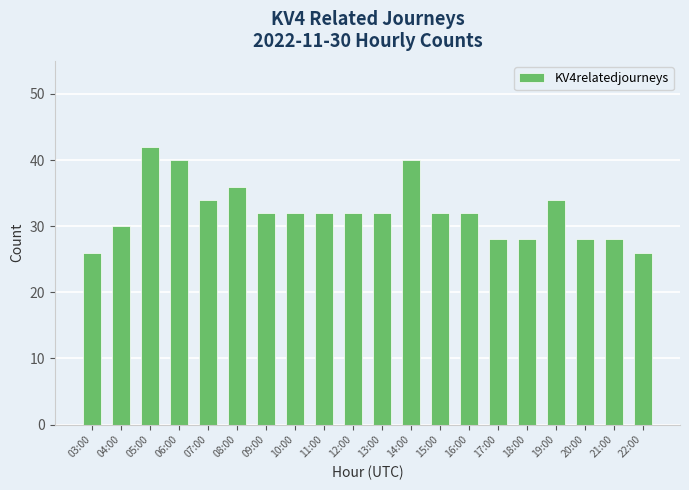

What value does the data have at 18:00, to the nearest 5?

30